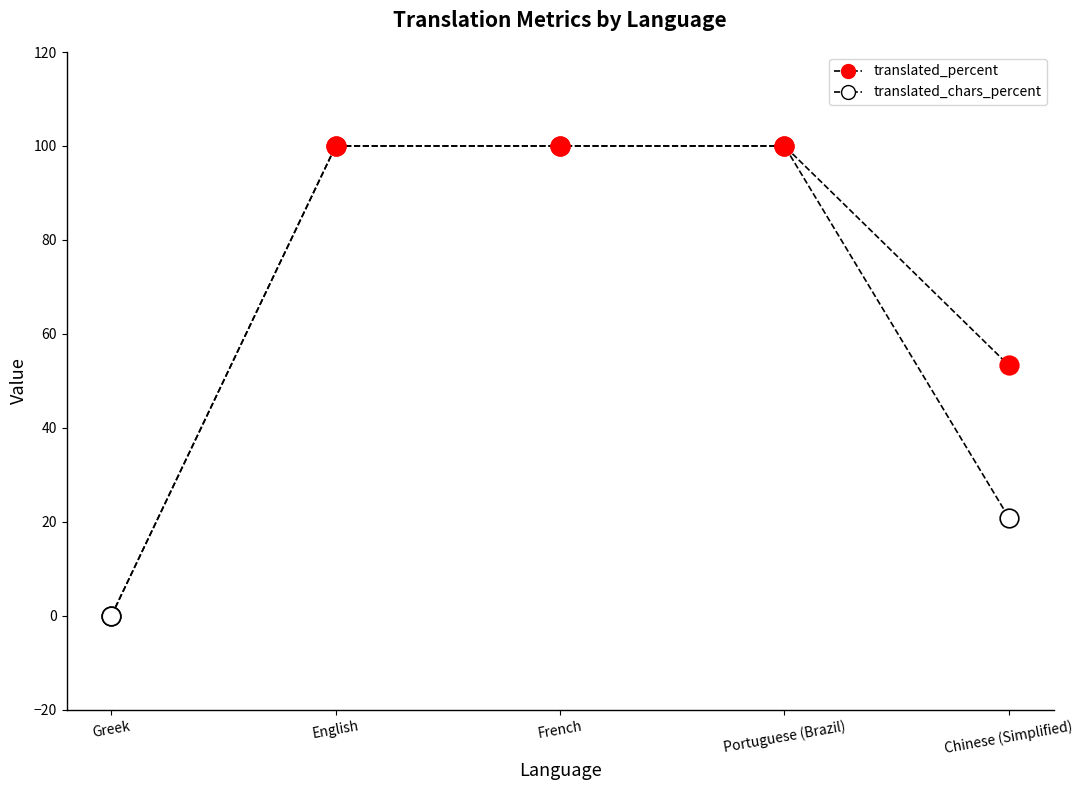

At how many categories does at least one series exceed 28?

4